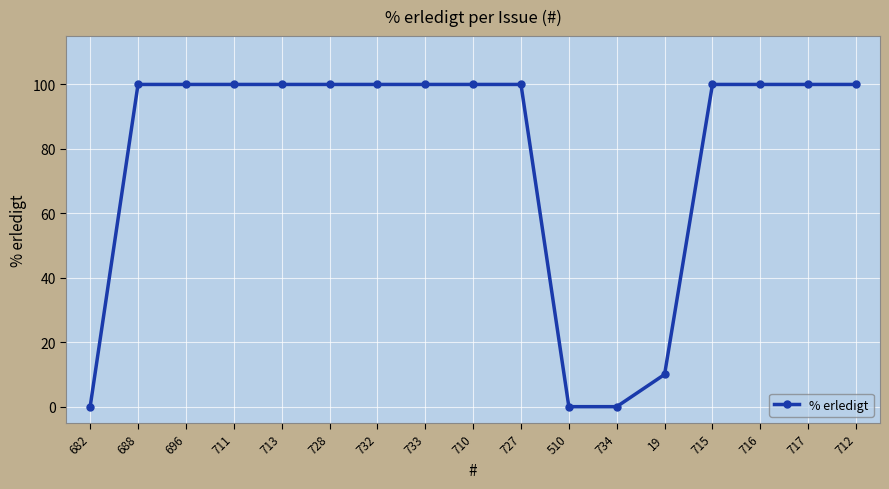

Where is the data nearest to the value 50?

19